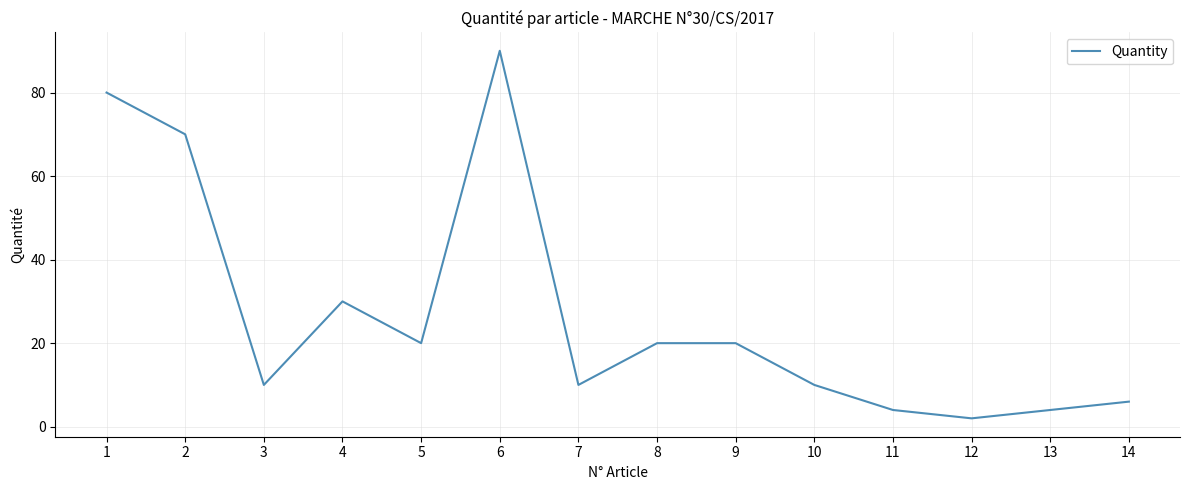

How many series are shown in this chart?

1